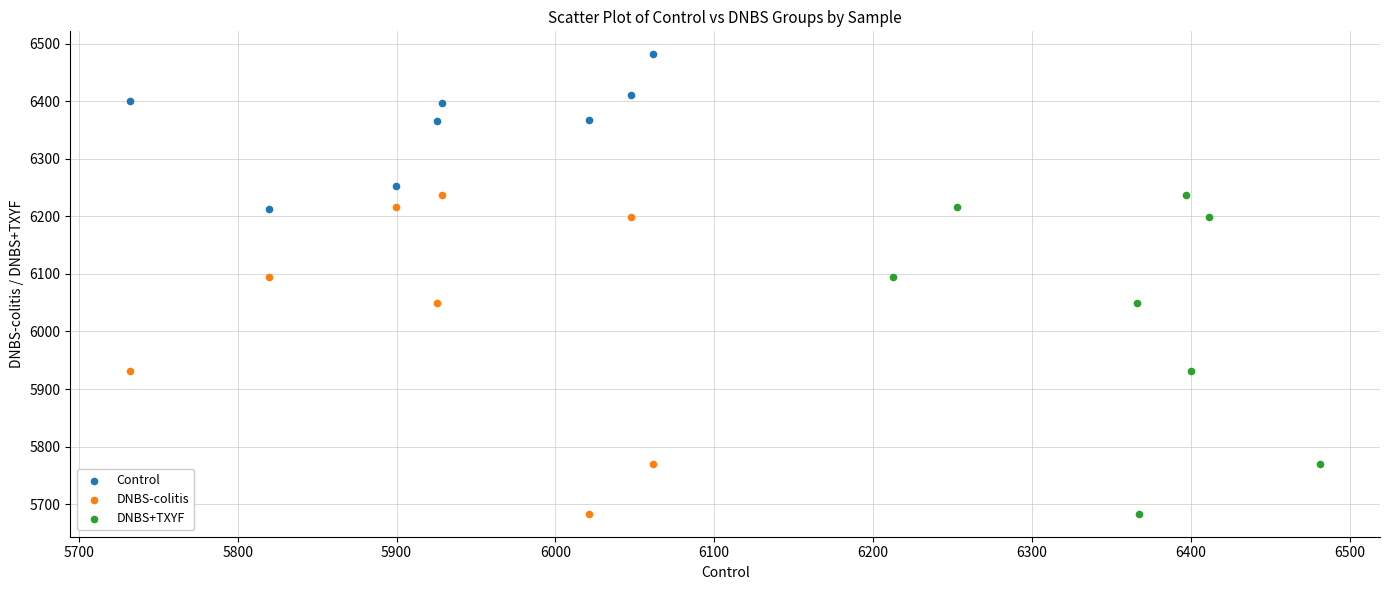

Which series contains the highest Y value?

Control